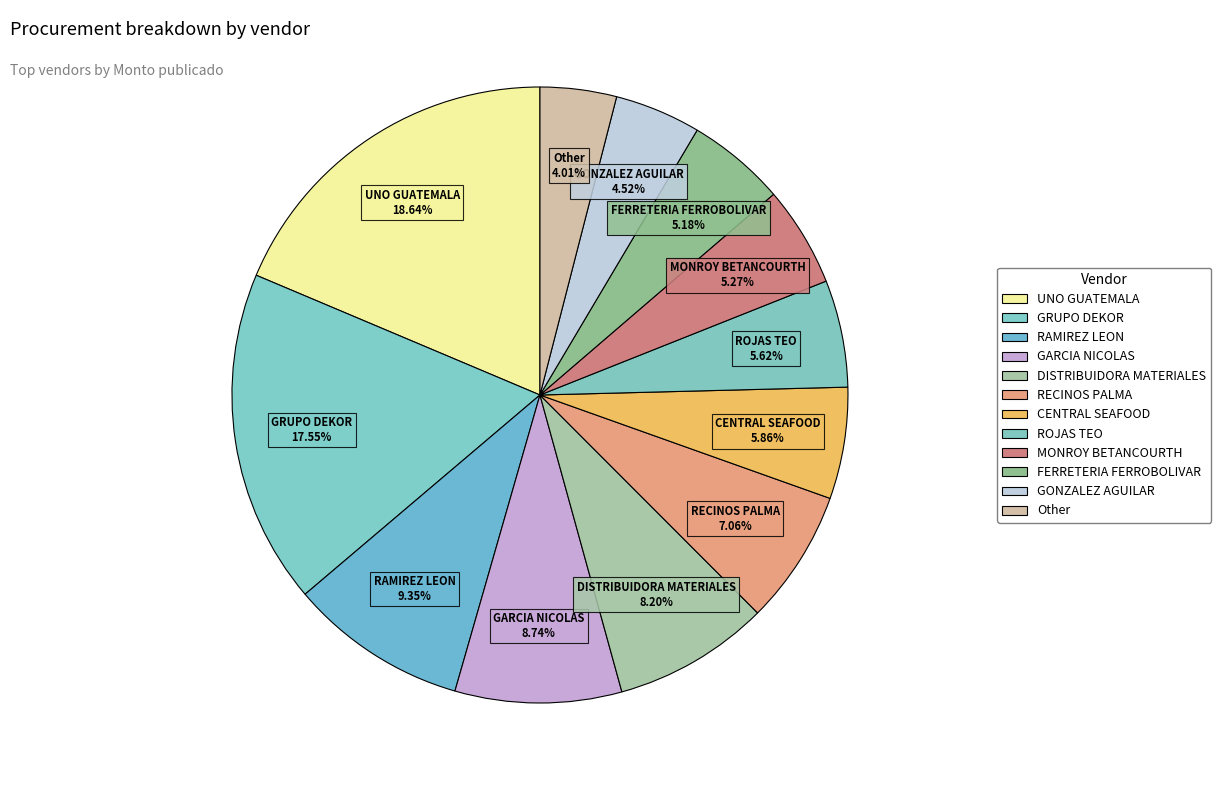

How many segments does this pie chart have?

12